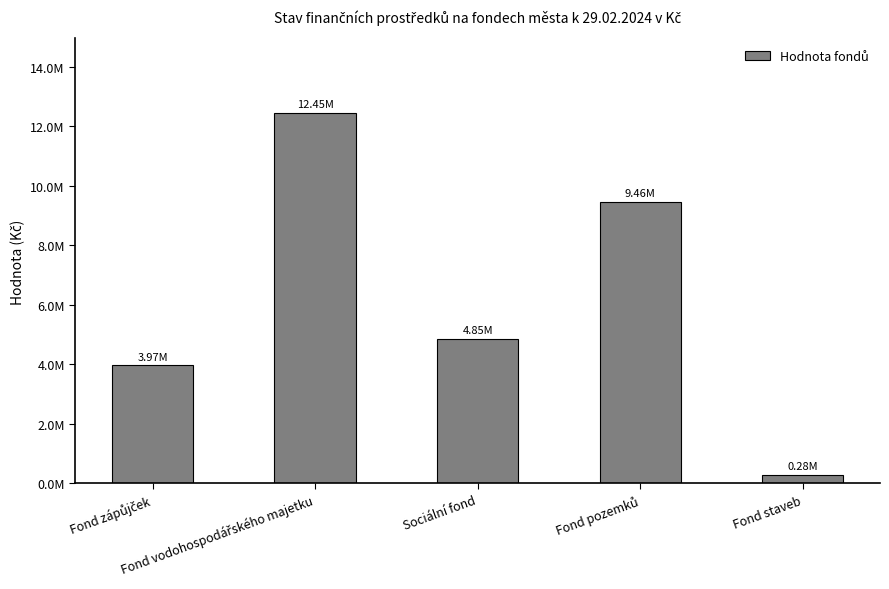

Are the bars horizontal?

No